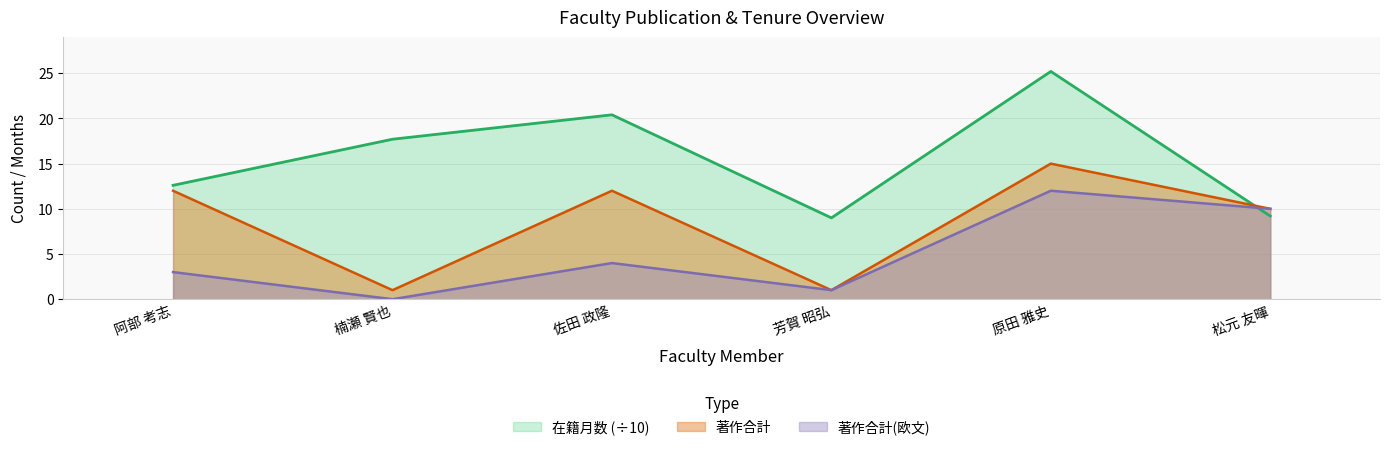

What is the highest value of the 著作合計 series?

15.0